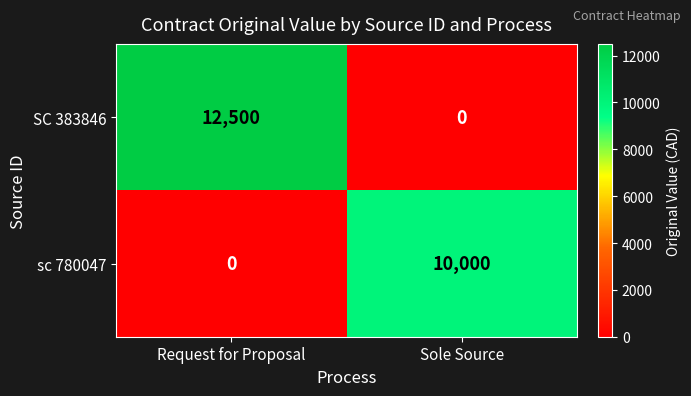

Is it true that sc 780047 equals 10000 at Sole Source?

True